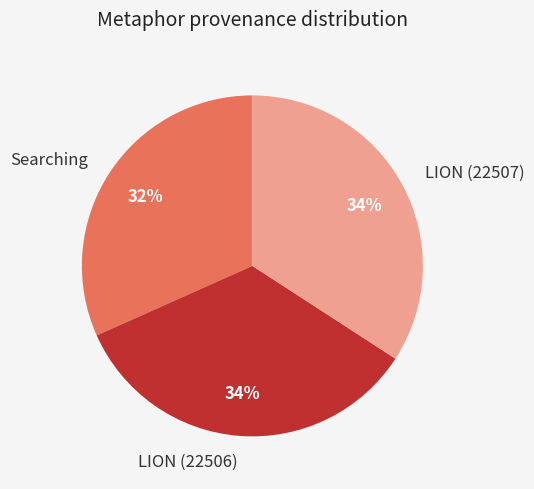

Is the sum of Searching and LION (22507) greater than half?

Yes